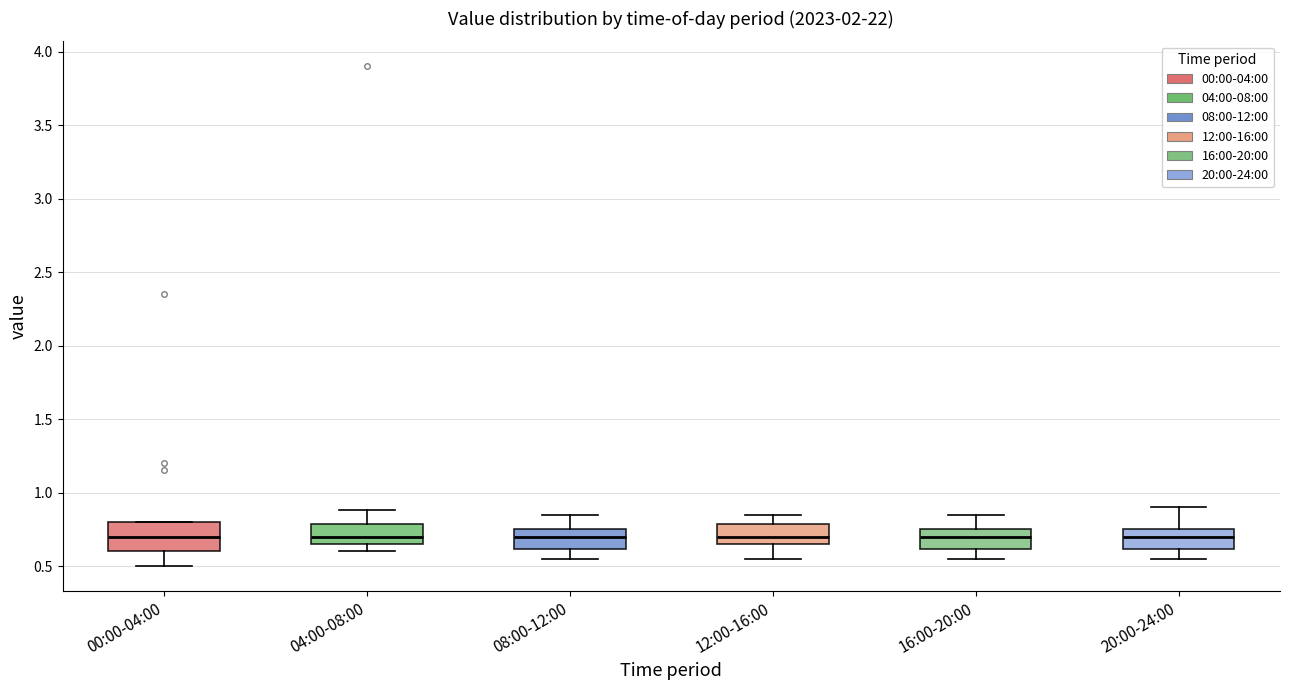

Which box is the tallest, from its lower edge to its upper edge?

00:00-04:00